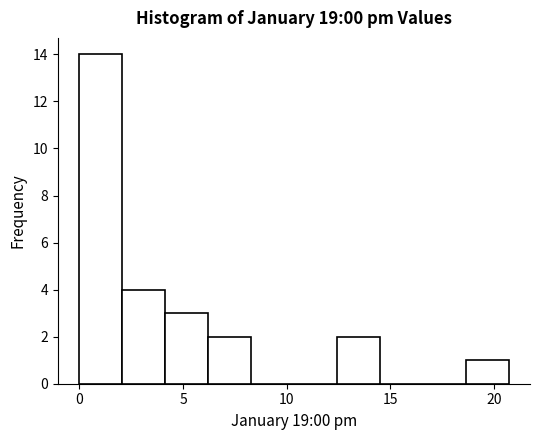

What is the height of the bar covering 18.5 to 20.5 on the x-axis? Neither the bar edges nor the heights are printed on the chart, so give them approximately, as read against the axes.

1